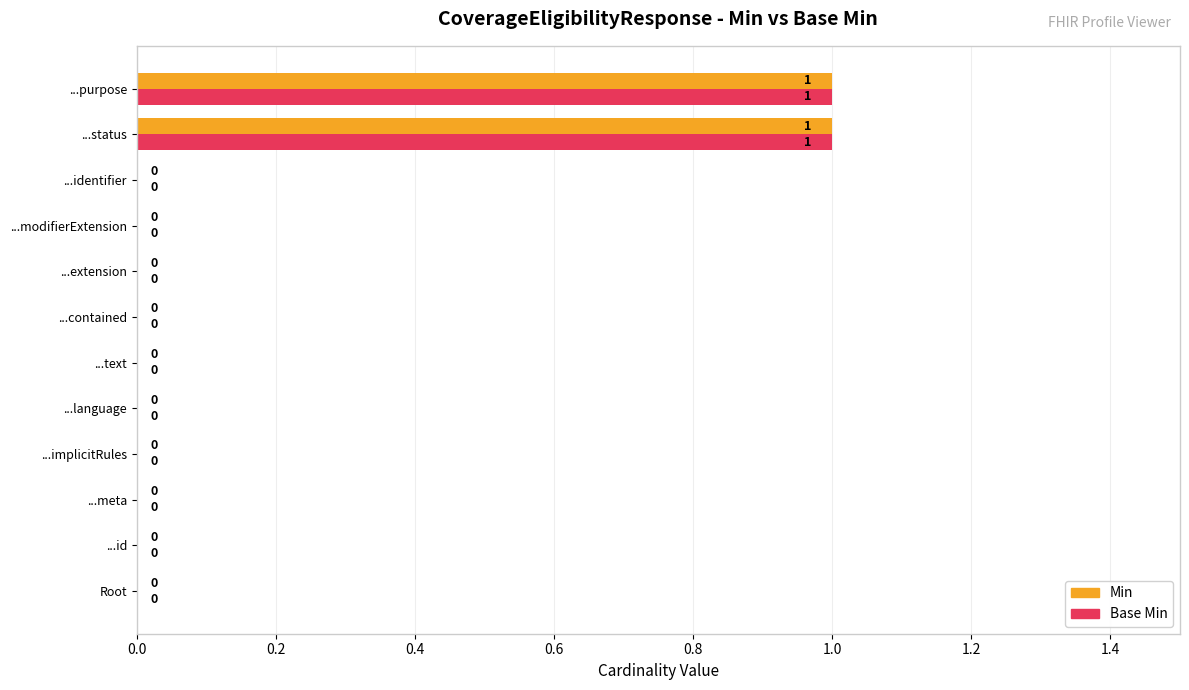

The Min series shows 1 at ...status. True or false?

True